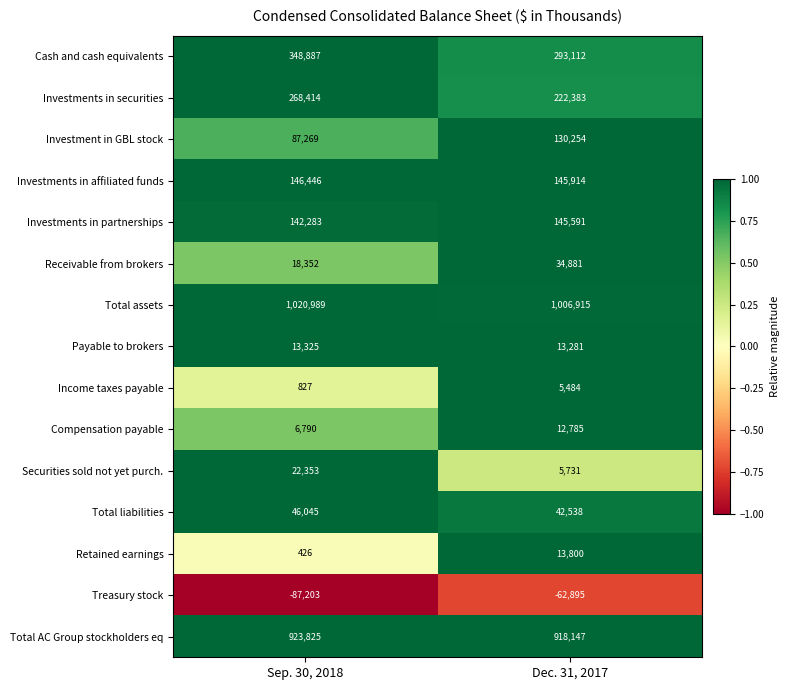

What is the spread (max minus min) of values at Dec. 31, 2017?

1069810